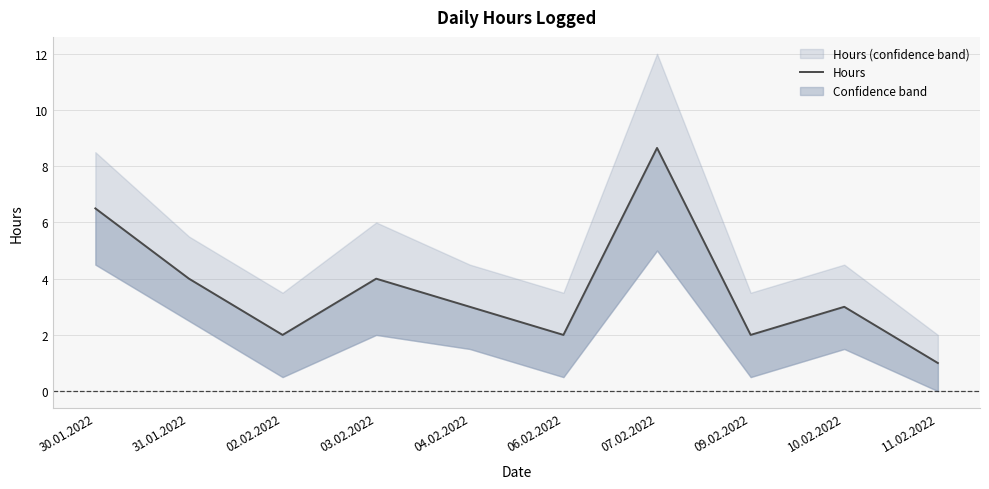

Approximately how many times larger is the value at 31.01.2022 compared to 06.02.2022?

2.0